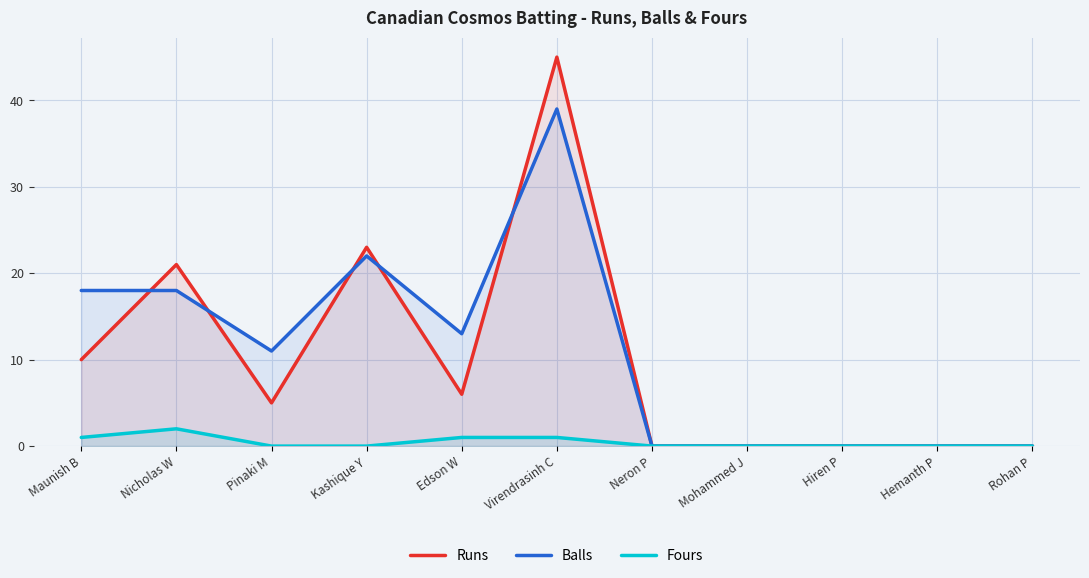

The Fours series shows 1 at Edson W. True or false?

False